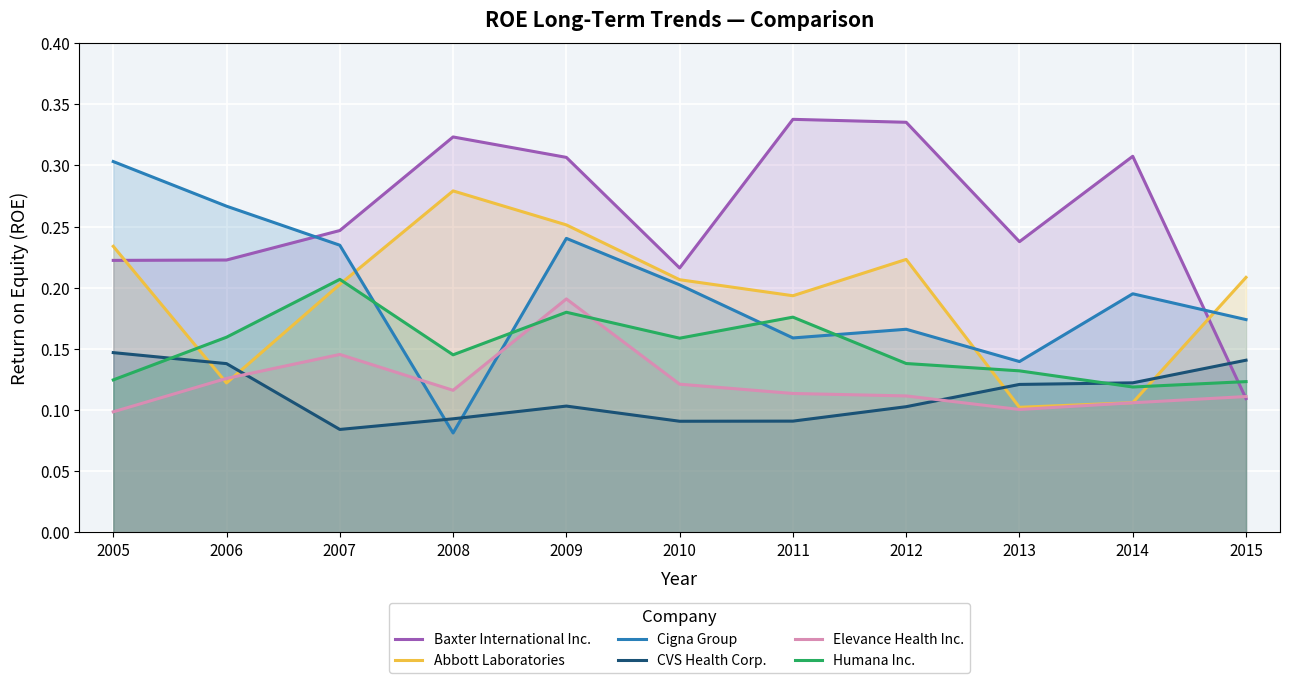

Is the value of Cigna Group at 2008 greater than the value of Abbott Laboratories at 2010?

No